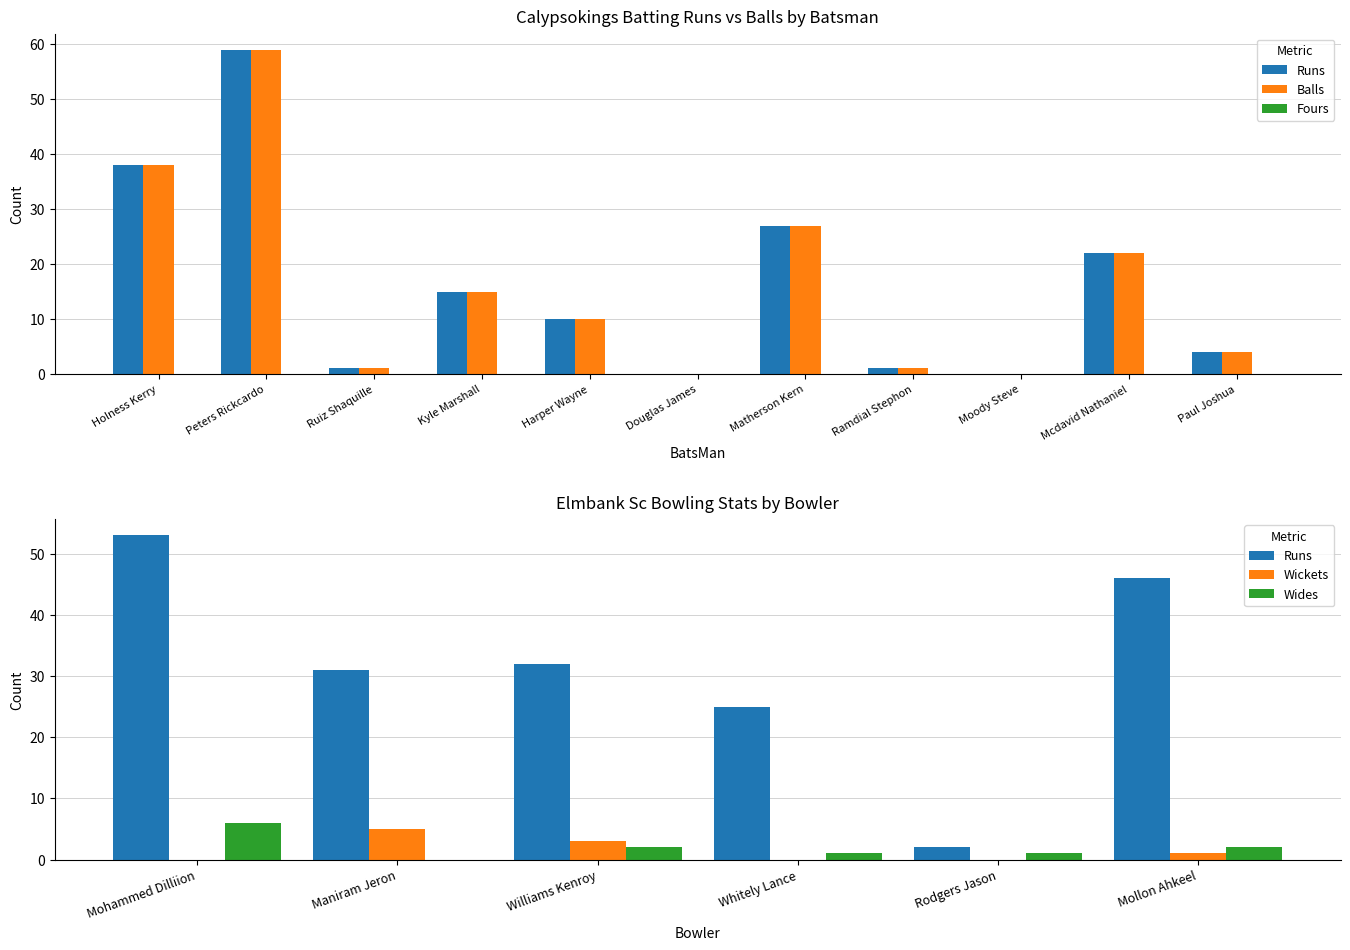

At Paul Joshua, list the series in order from largest to smallest.

Runs, Balls